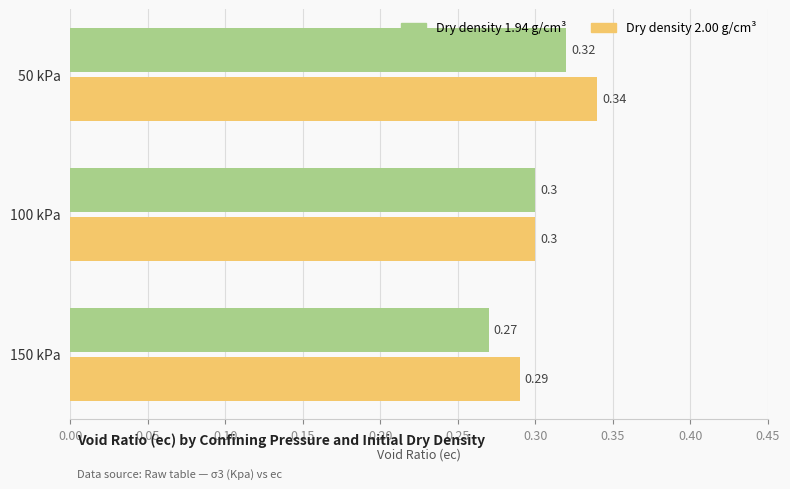

How many Dry density 2.00 g/cm³ values are between 0 and 1?

3